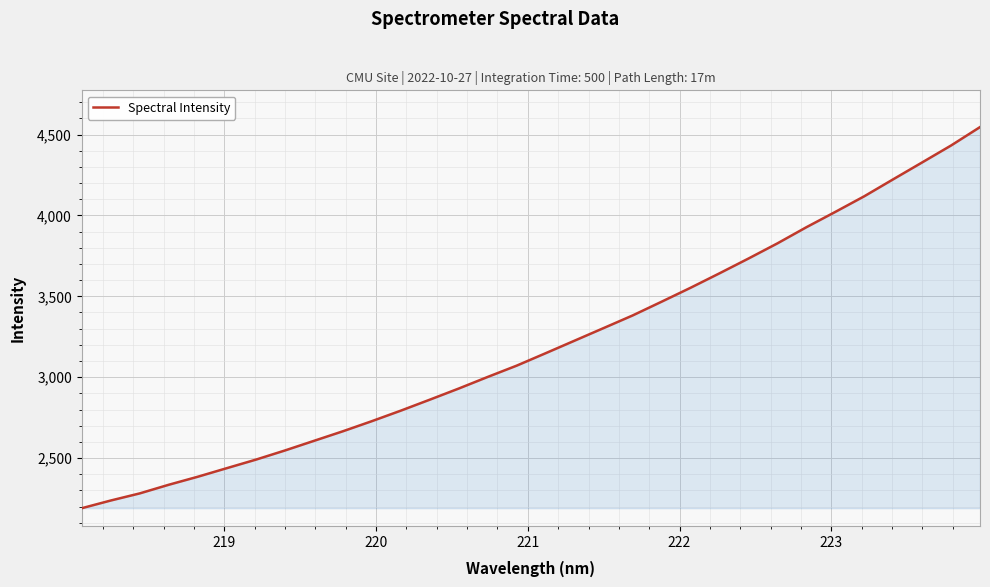

What is the minimum value shown in the chart?

2189.7